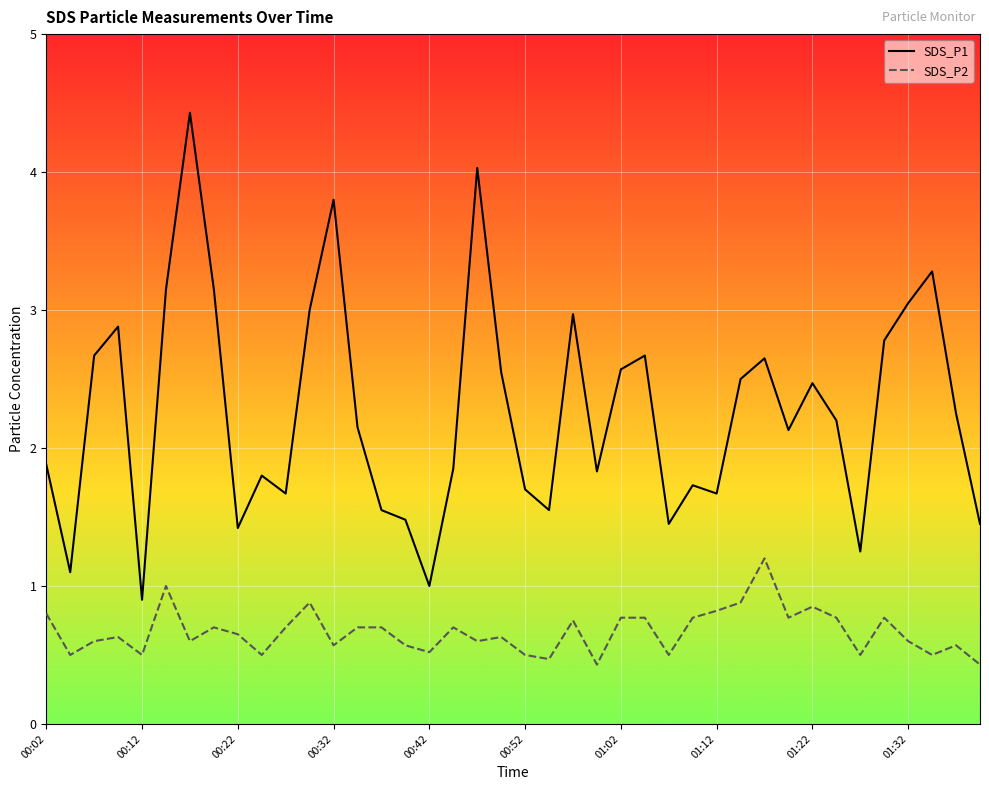

Which series has the widest spread of values?

SDS_P1